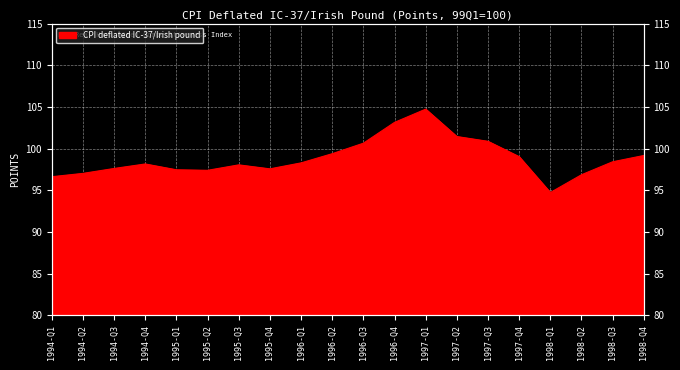

True or false: the data shows 99.2 at 1998-Q4.

True